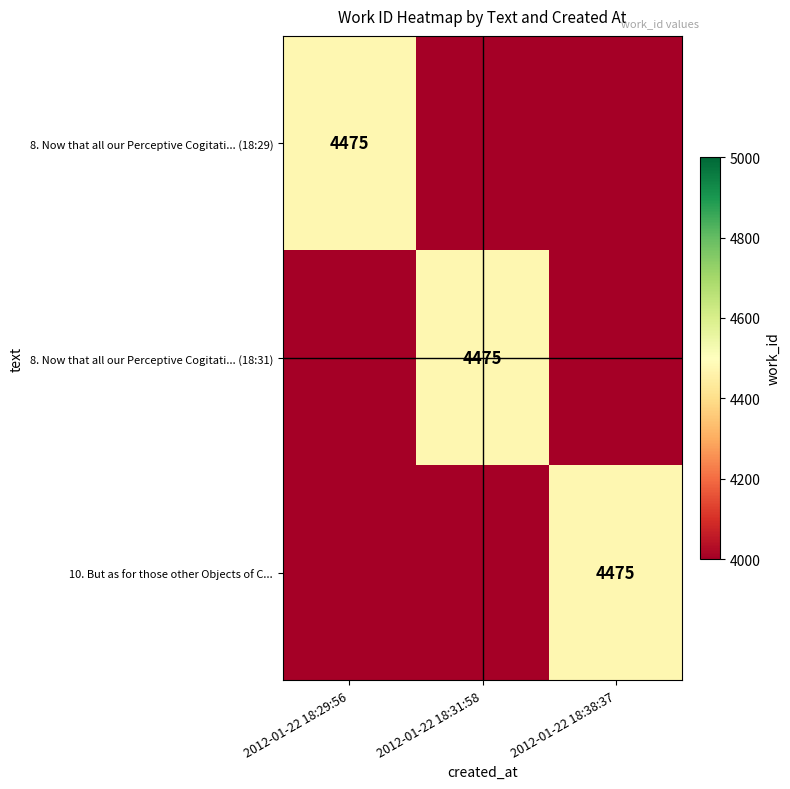

True or false: 10. But as for those other Objects of C... has a value of 4475 at 2012-01-22 18:38:37.

True